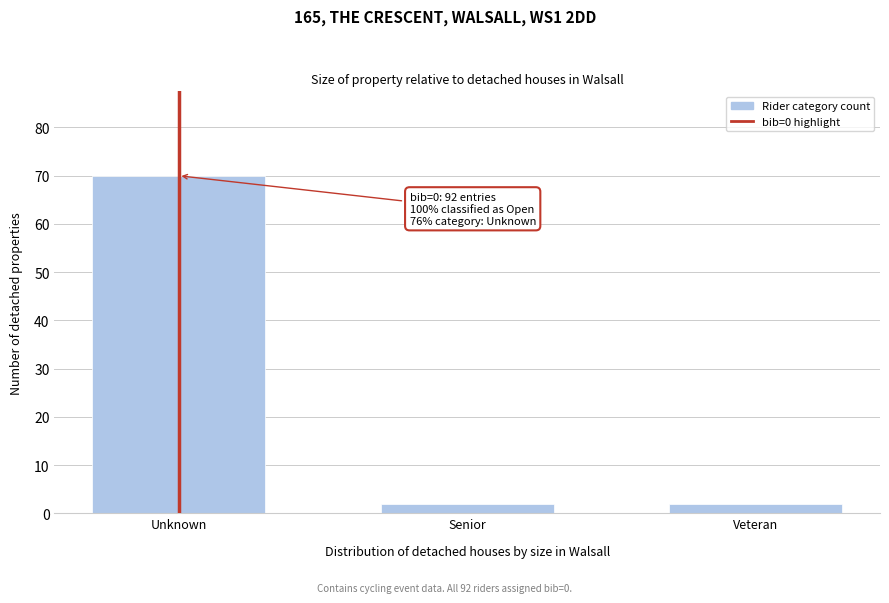

Reading left to right, list all the values displayed in this chart.

70	2	2